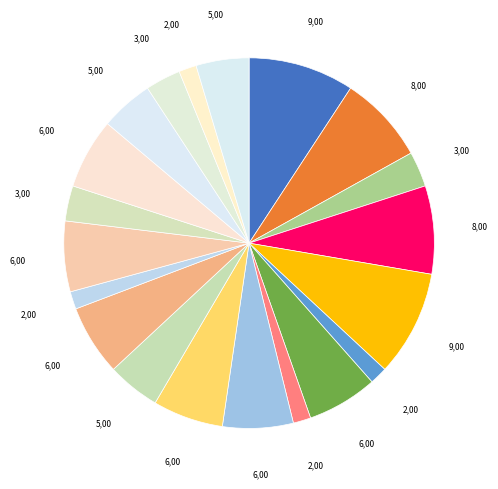

Count the number of slices in the pie.

20